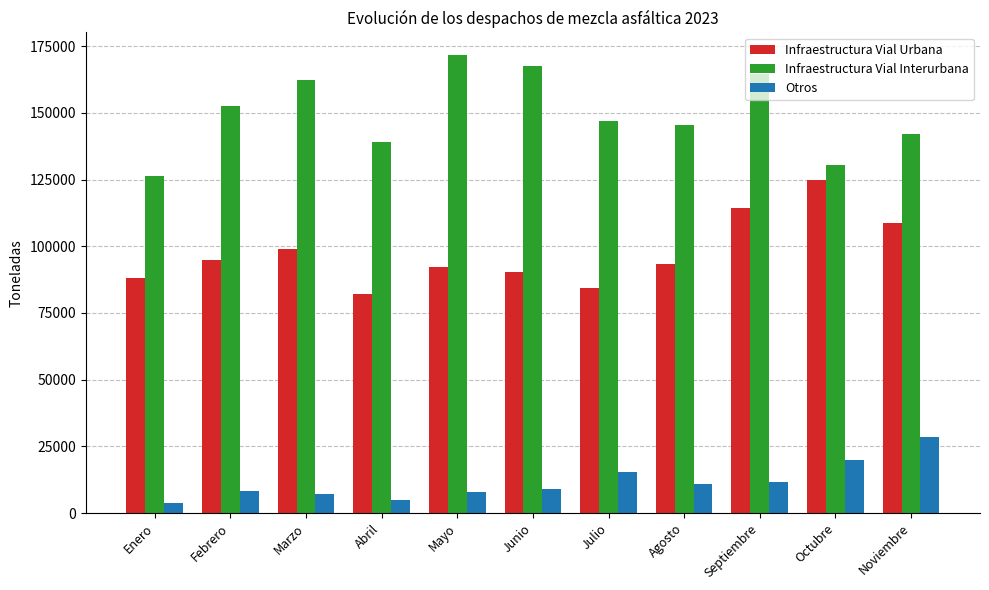

True or false: Infraestructura Vial Interurbana has a value of 162226 at Marzo.

True